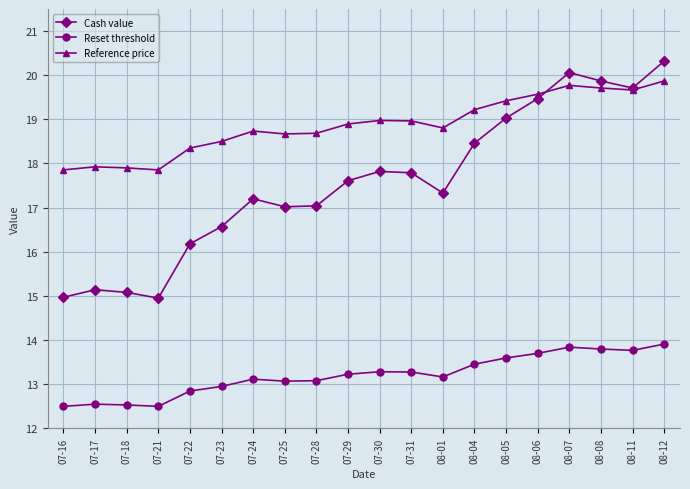

What is the difference between the maximum and minimum values in the Reset threshold series?

1.4